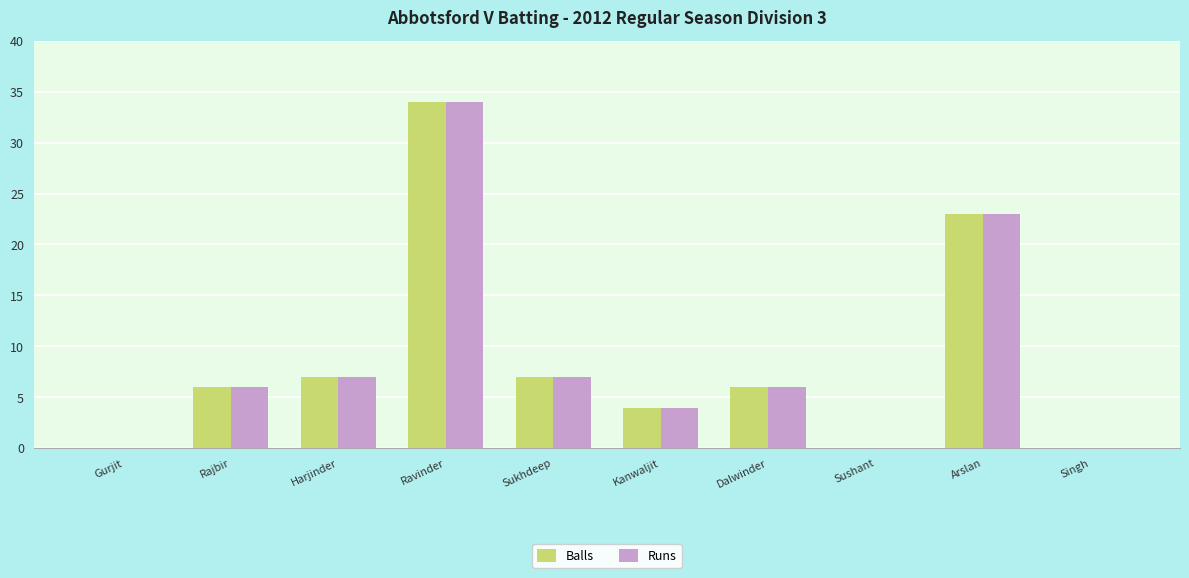

True or false: Balls has a value of 8 at Rajbir.

False